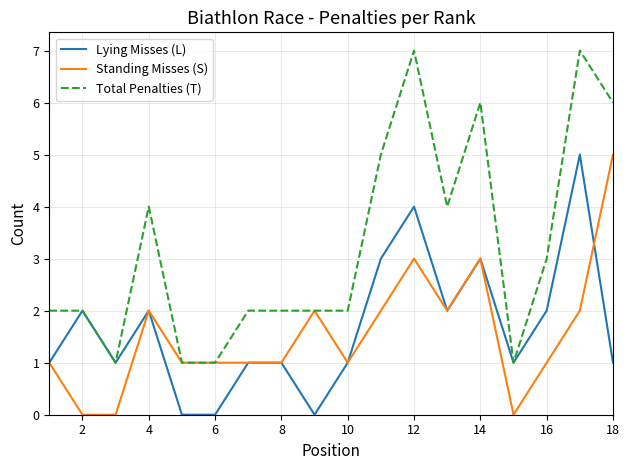

How many Total Penalties (T) values are between 2 and 5?

10